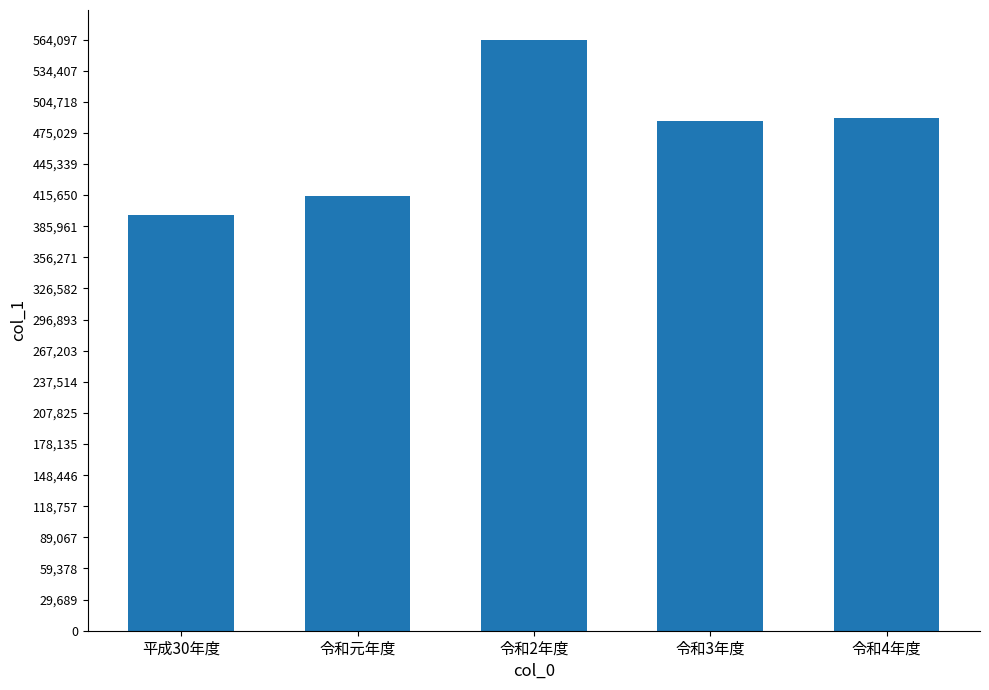

The value at 令和4年度 is 114714. True or false?

False